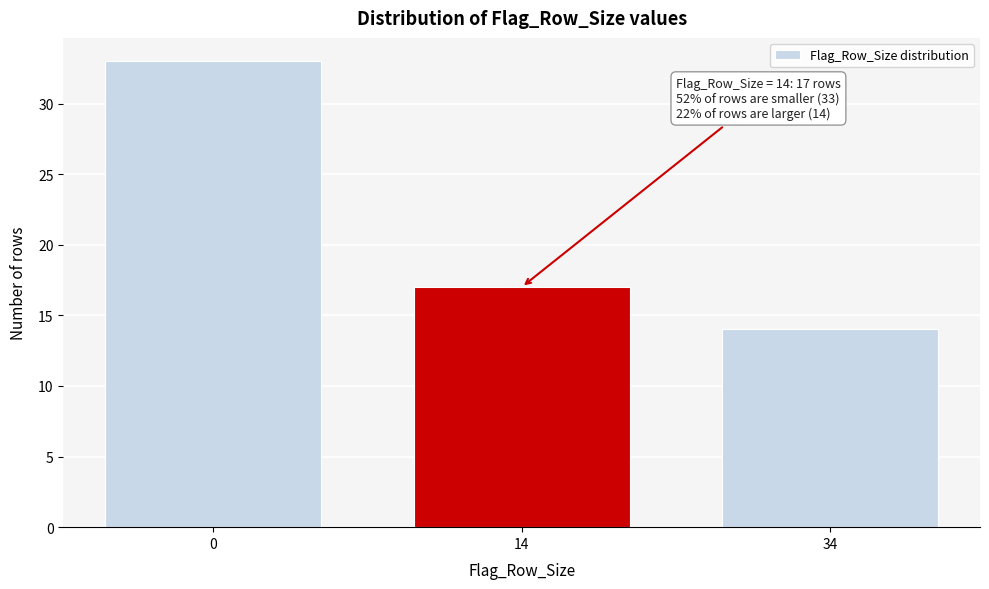

Reading left to right, list all the values displayed in this chart.

33	17	14